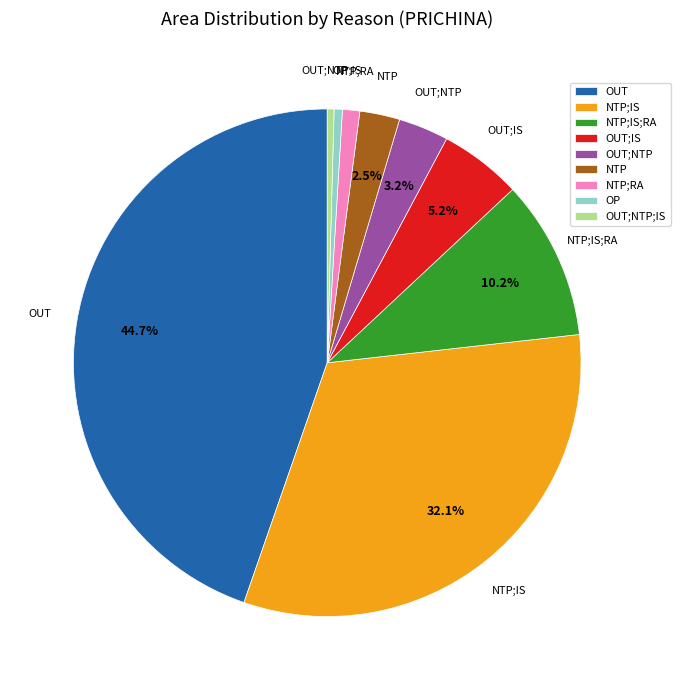

What percentage is NOT represented by NTP?

97.5%